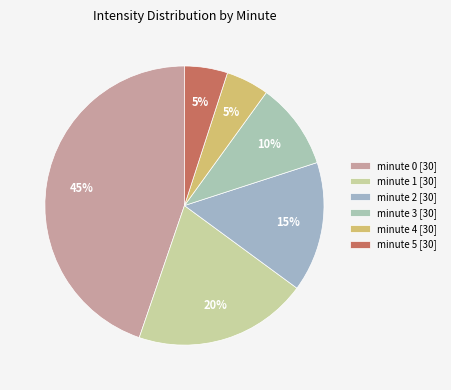

Does minute 5 represent more than half of the total?

No